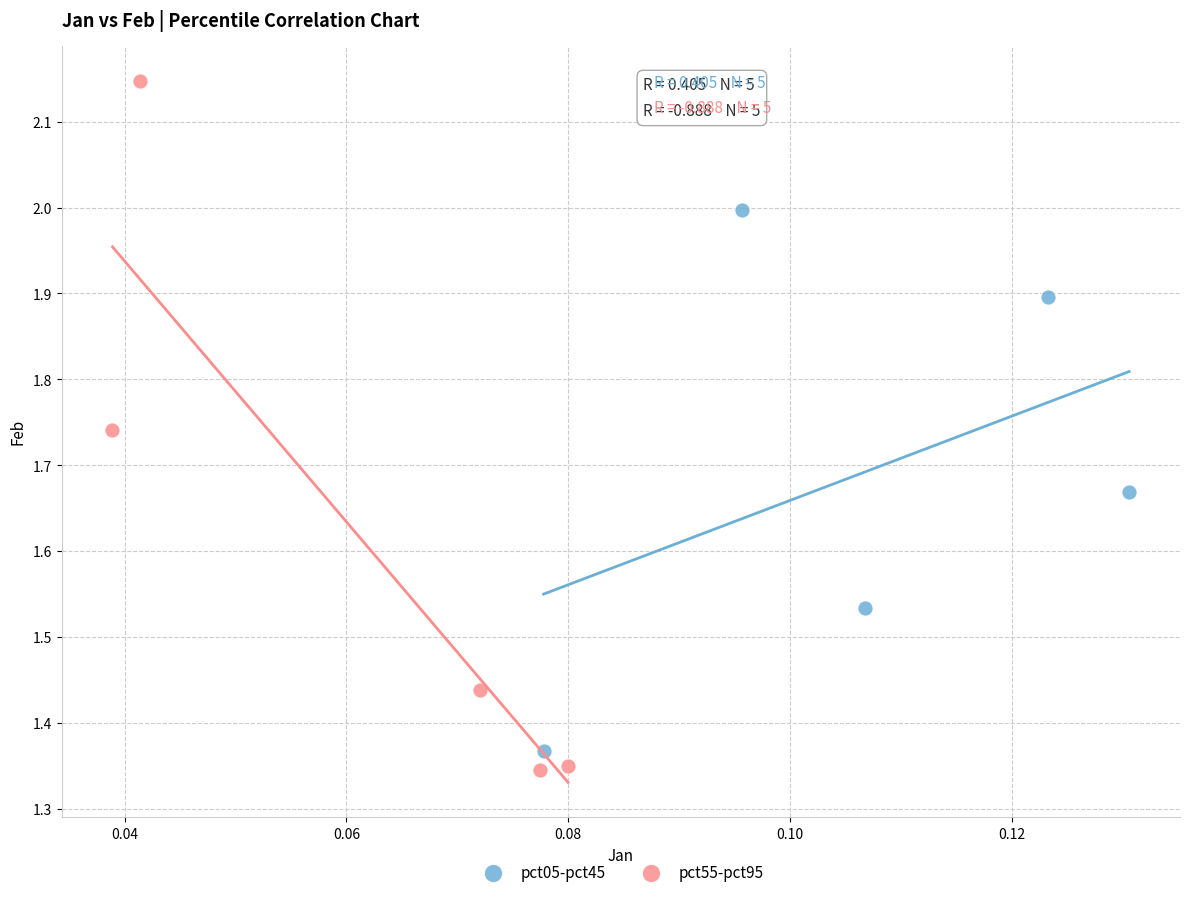

Which series contains the highest Y value?

pct55-pct95